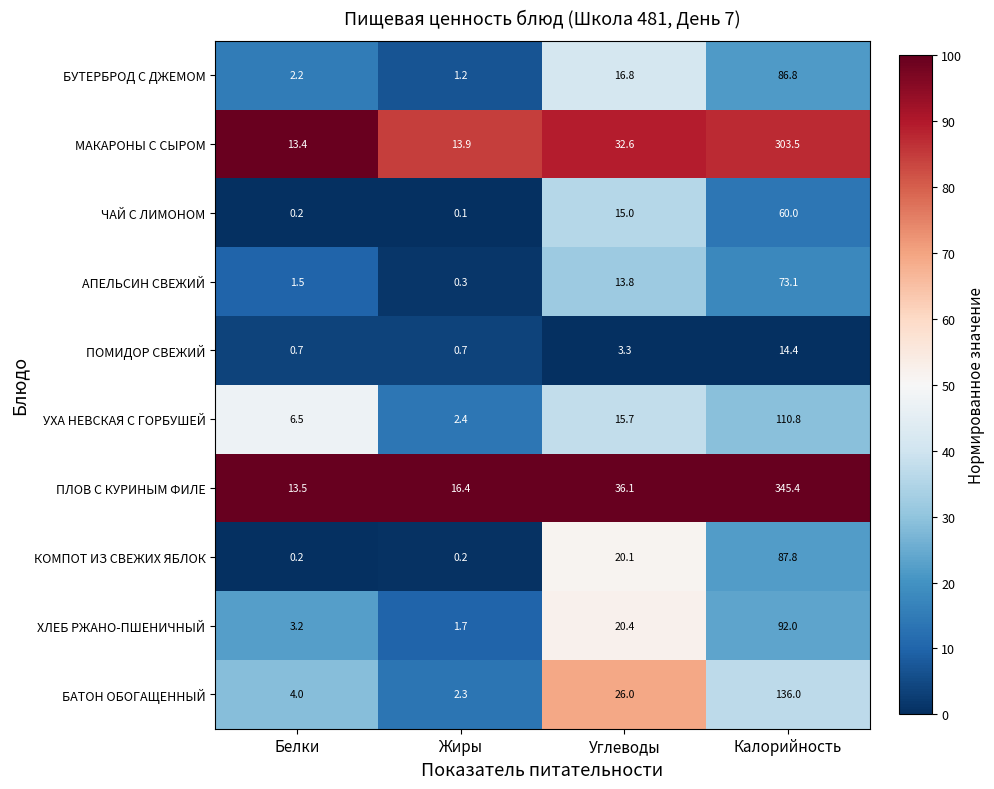

What is the difference between the second highest and minimum values in the БАТОН ОБОГАЩЕННЫЙ series?

23.7